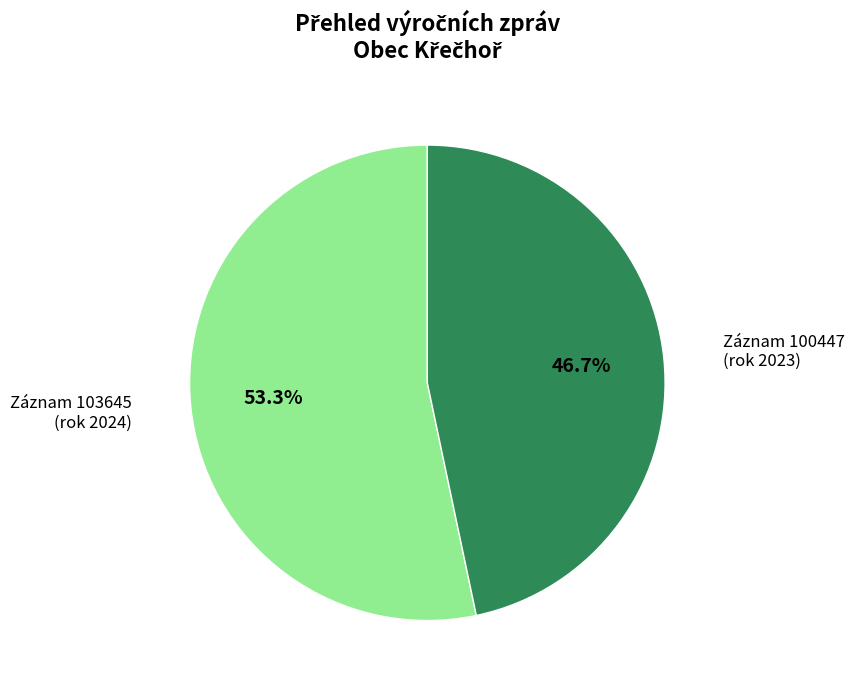

Is there any slice that represents more than half of the pie?

Yes